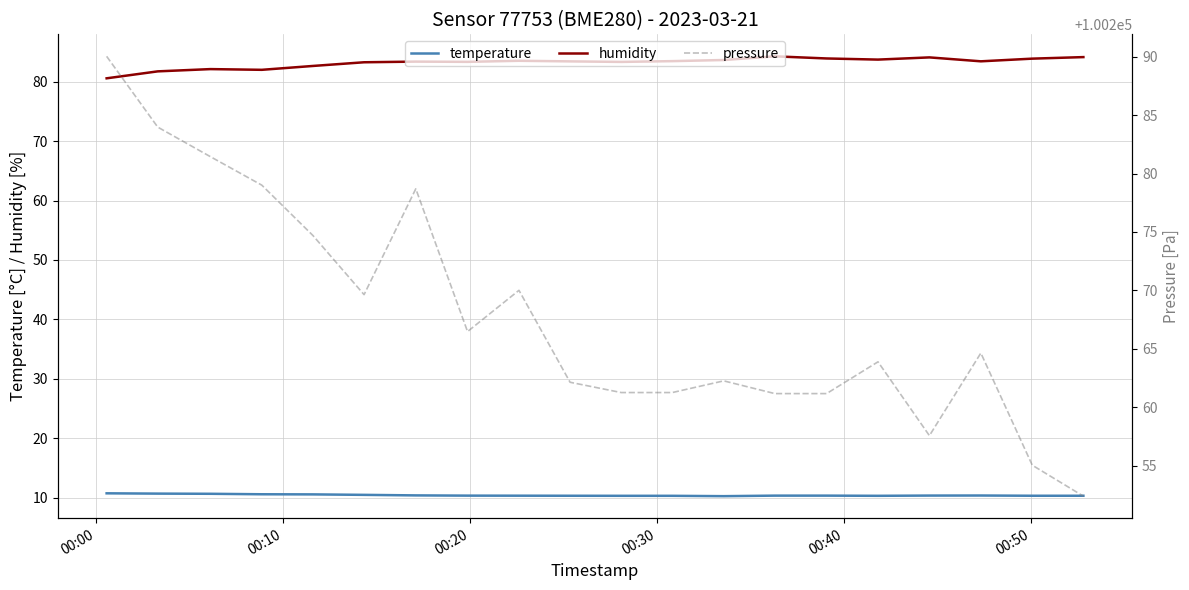

True or false: temperature and humidity cross at least once.

False